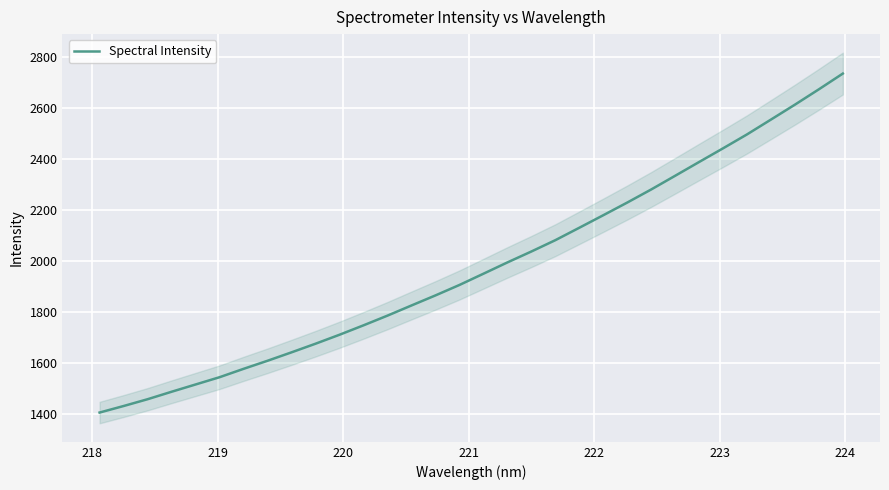

How many lines are shown in the chart?

1